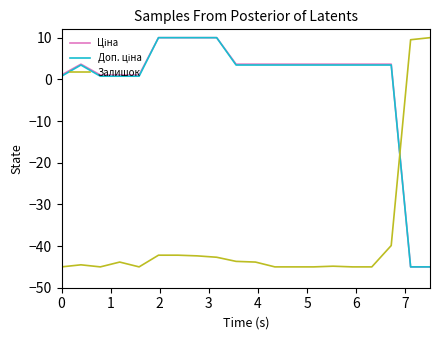

At which category is the sum across all series the highest?

5